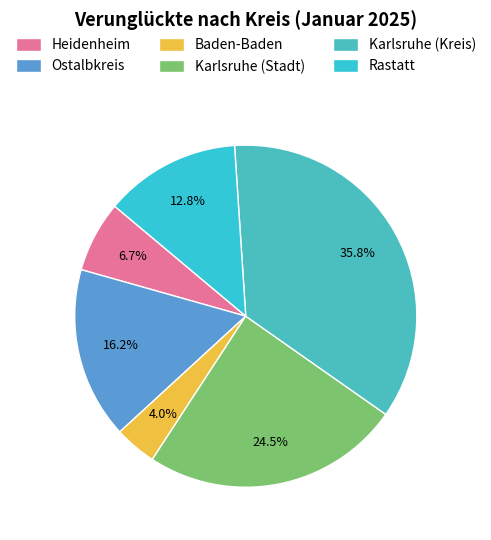

To the nearest percent, what is the difference between the Rastatt and Baden-Baden slice percentages?

9%